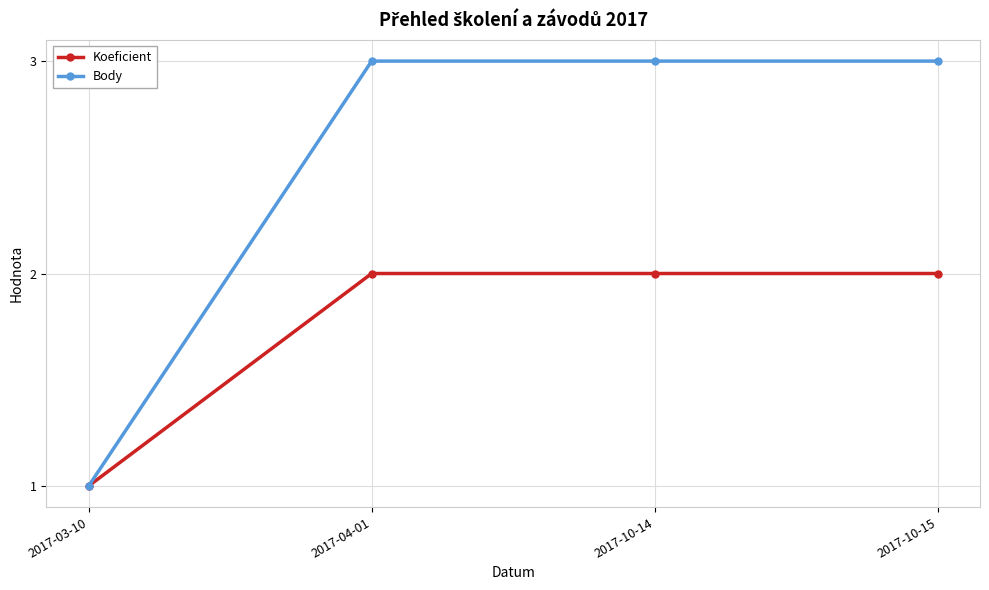

What is the lowest value of the Body series?

1